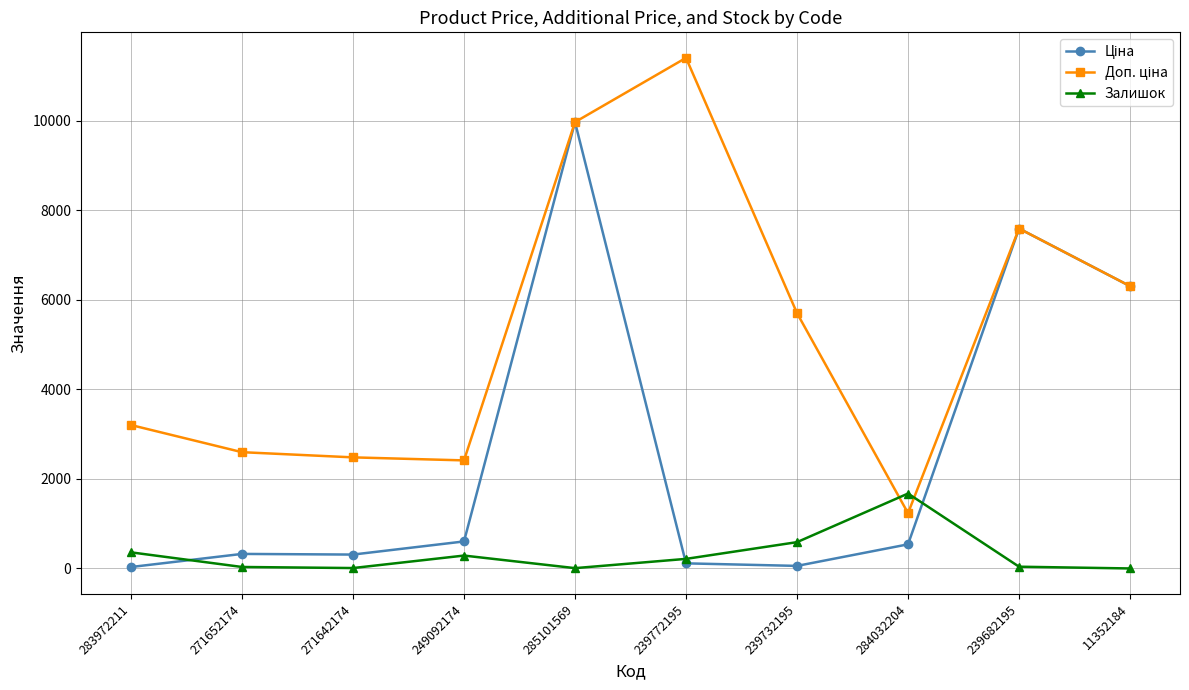

How many categories are shown in the chart?

10